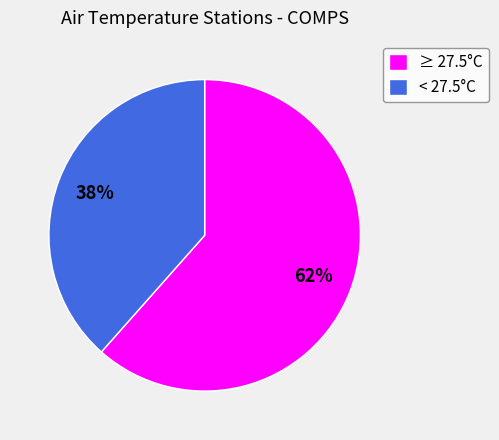

How many segments does this pie chart have?

2